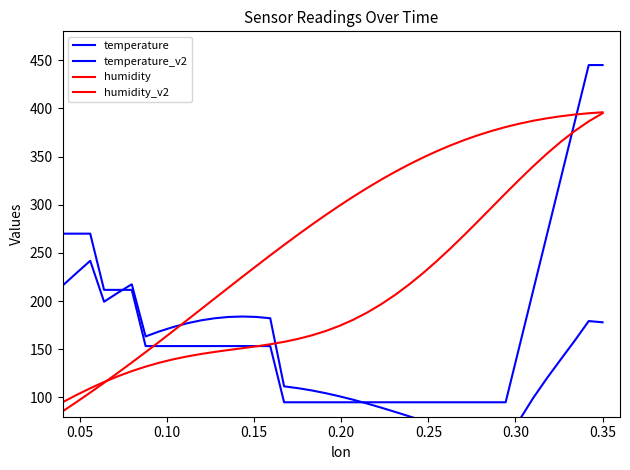

Is it true that temperature_v2 equals 105.7 at 0.10?

False